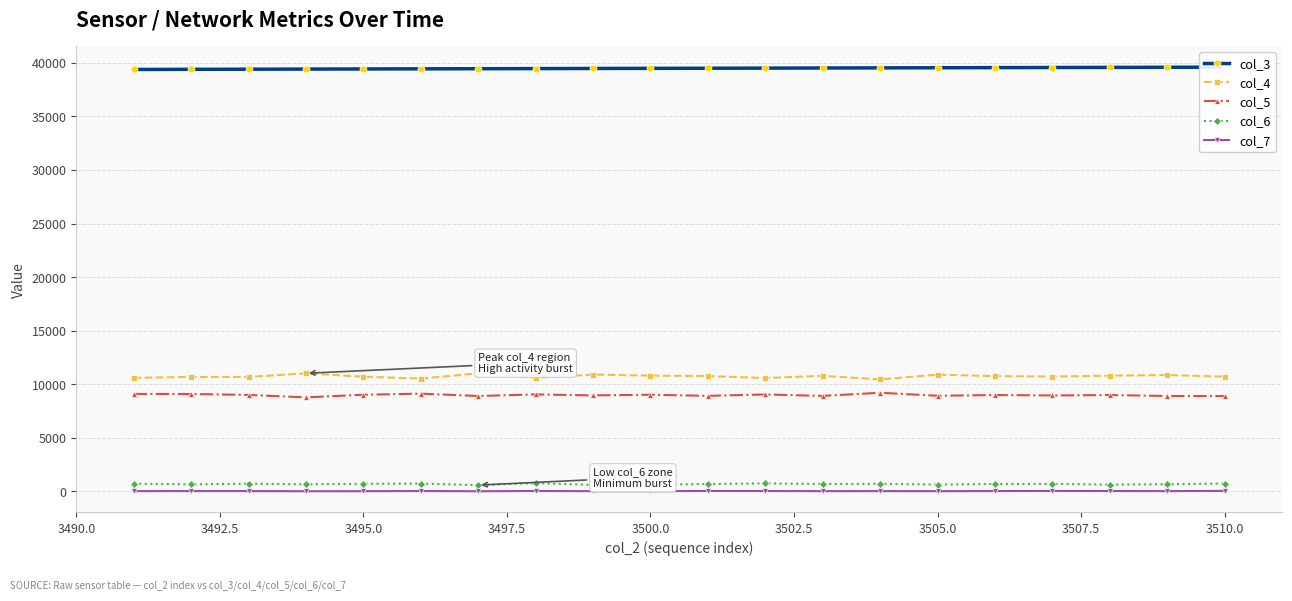

True or false: col_7 and col_4 cross at least once.

False